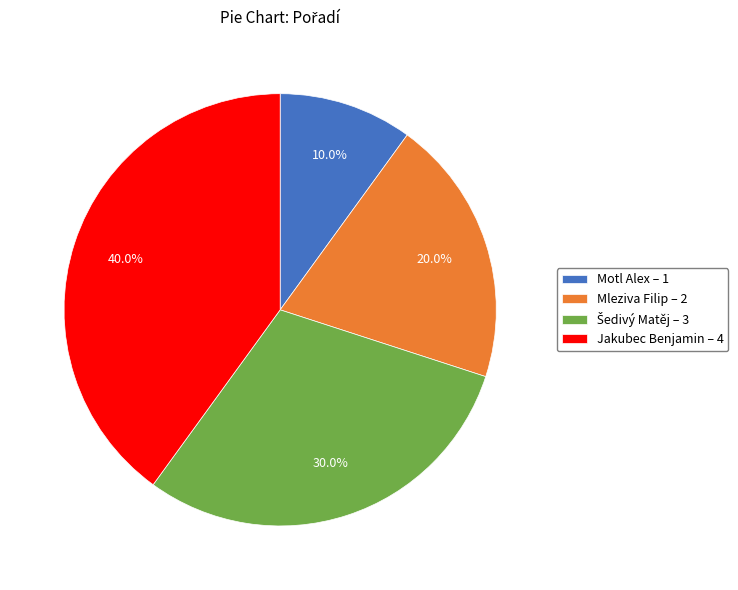

To the nearest percent, what portion does Motl Alex represent?

10%